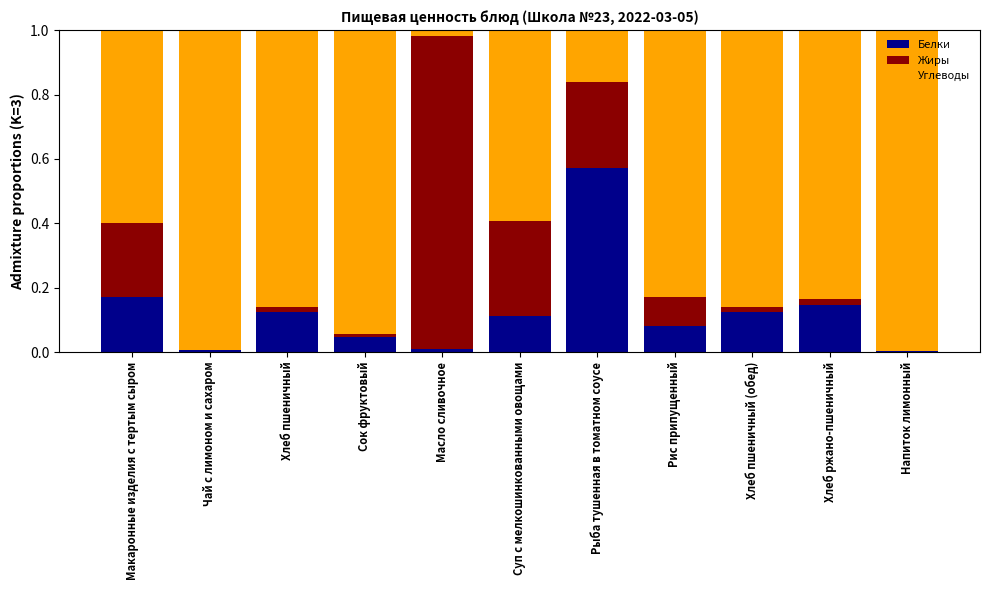

The value of Белки at Хлеб ржано-пшеничный is 0.2. True or false?

False